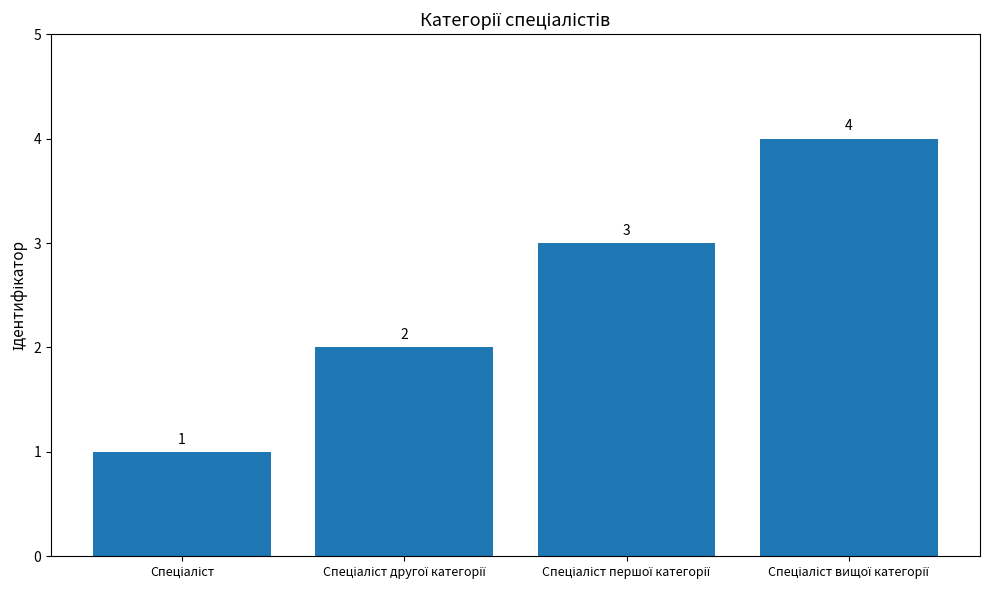

Are the bars horizontal?

No